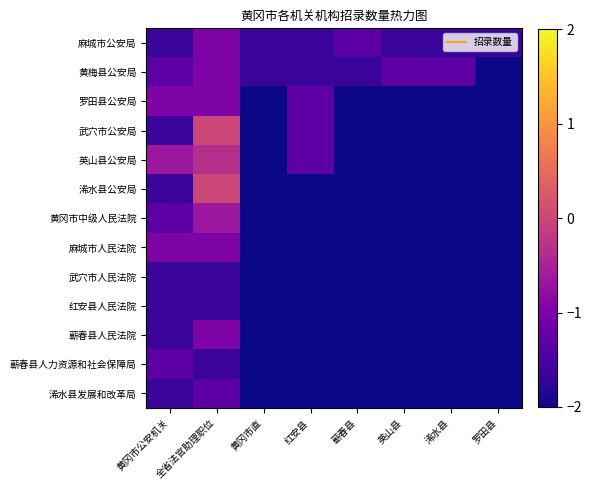

Which label corresponds to the smallest value in the chart?

罗田县